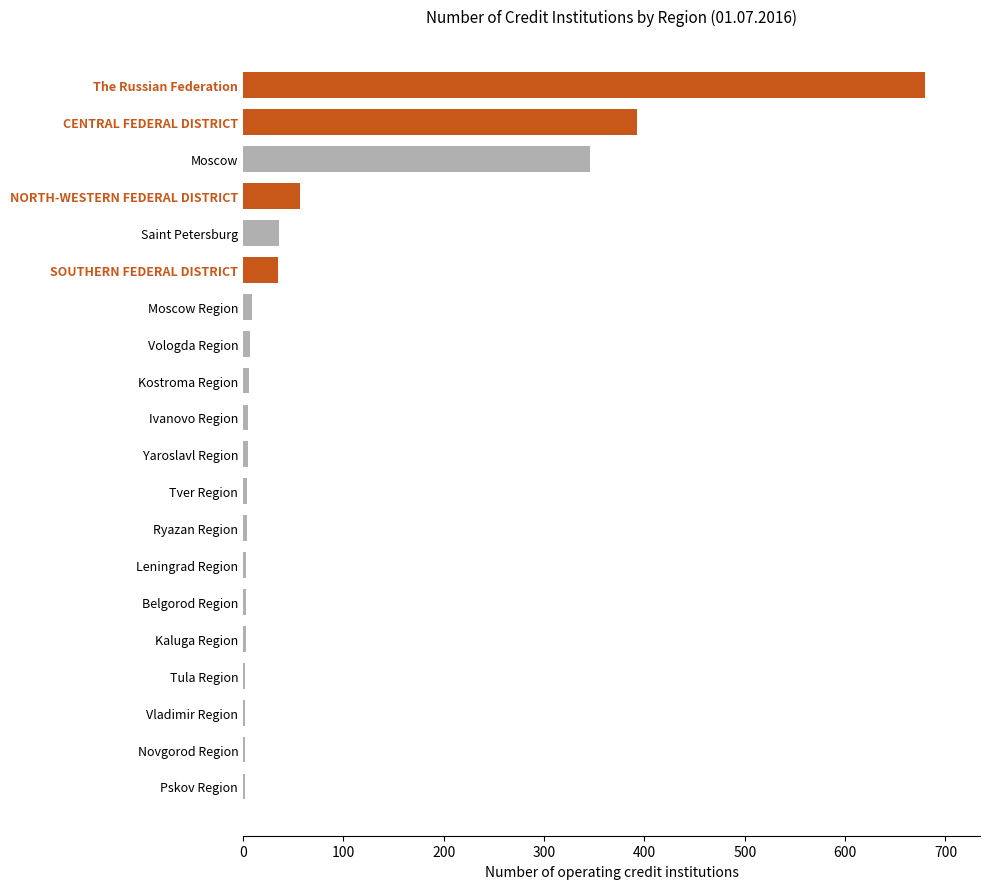

Is it true that the value at Moscow is 346?

True